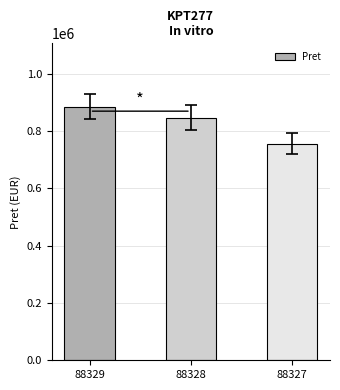

List the labels in order of value, smallest first.

88327, 88328, 88329